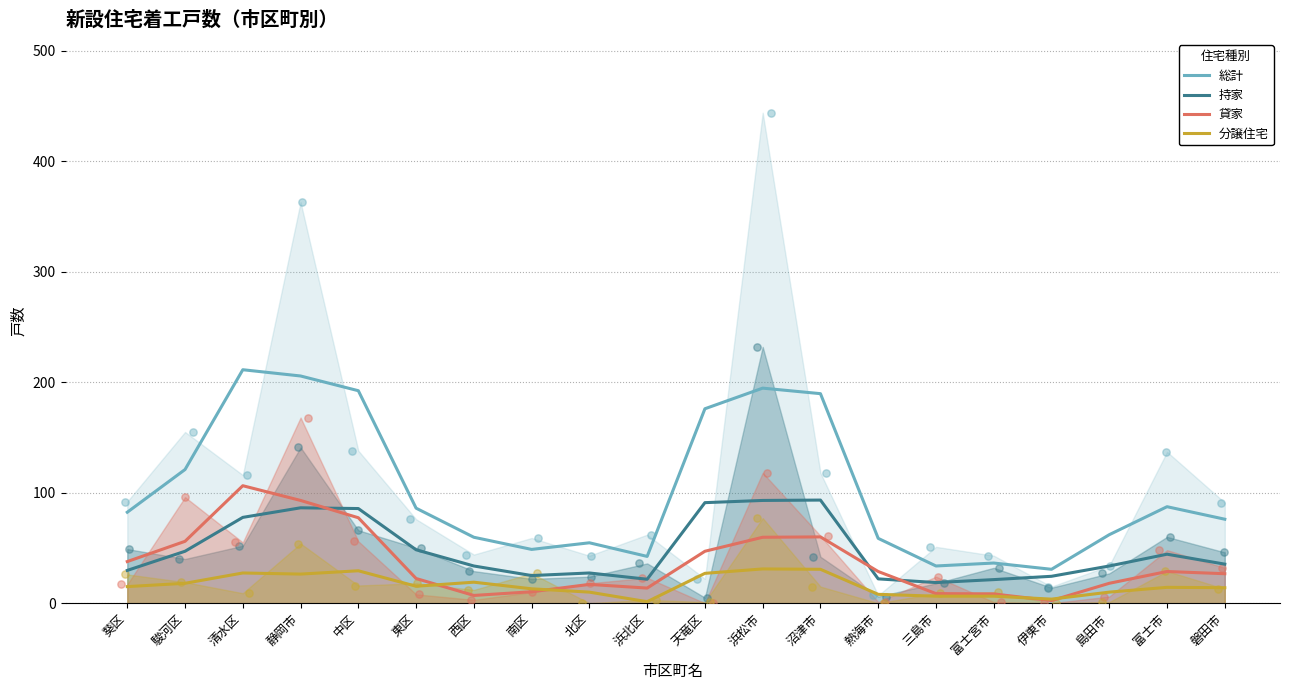

At how many categories does at least one series exceed 42?

17